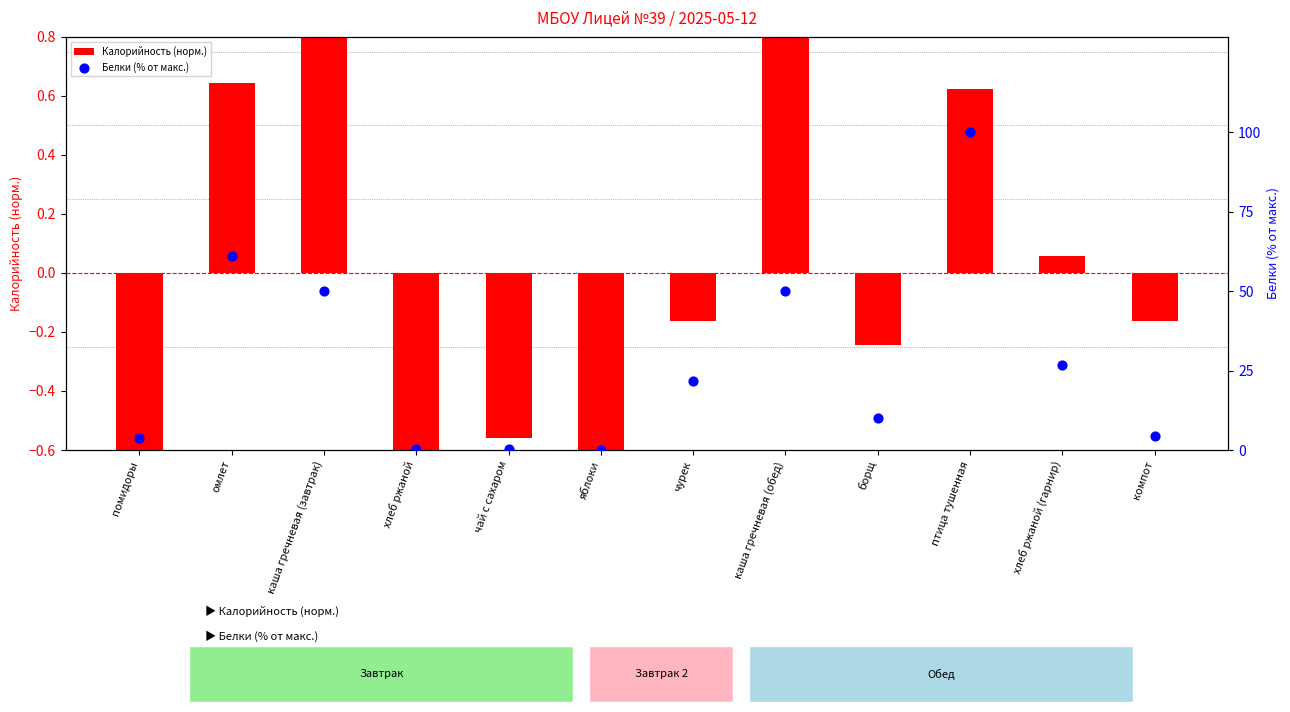

What are all the series names shown in the legend?

Калорийность (норм.), Белки (% от макс.)